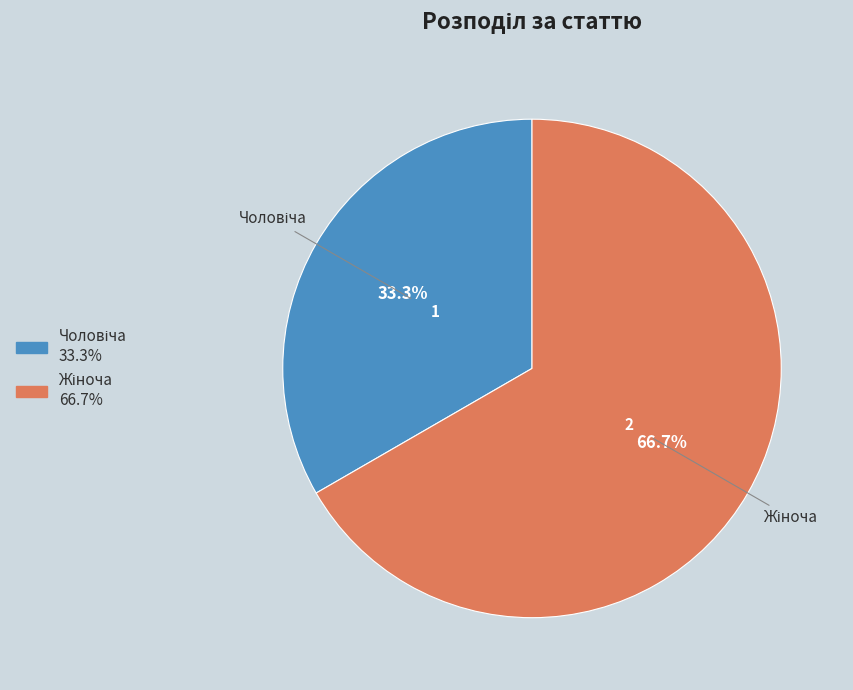

How many segments does this pie chart have?

2